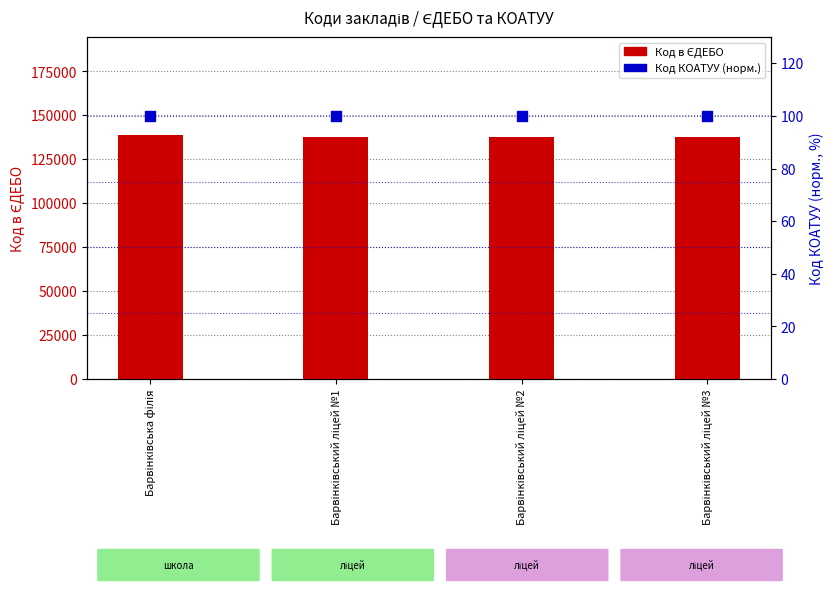

Which series has the largest total across all categories?

Код в ЄДЕБО